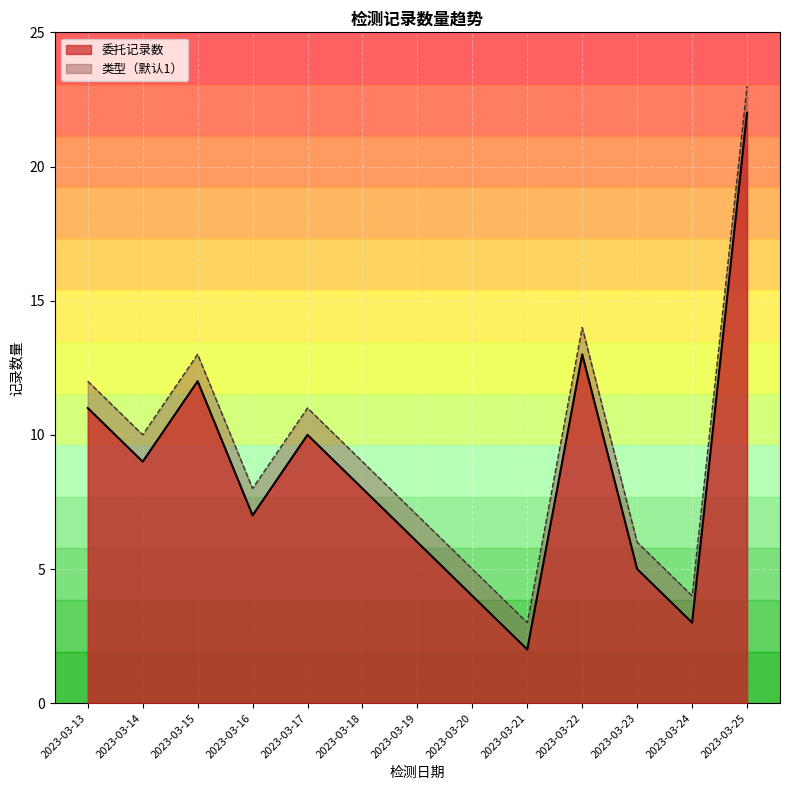

What is the approximate value of 类型（默认1） at 2023-03-14?

10